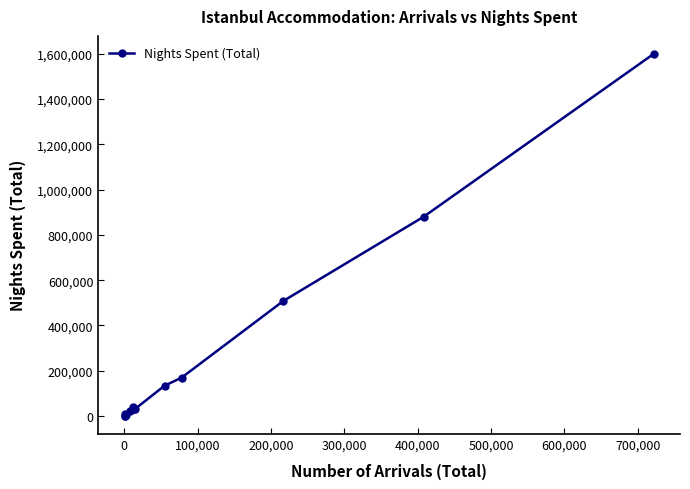

What is the maximum value shown in the chart?

1598047